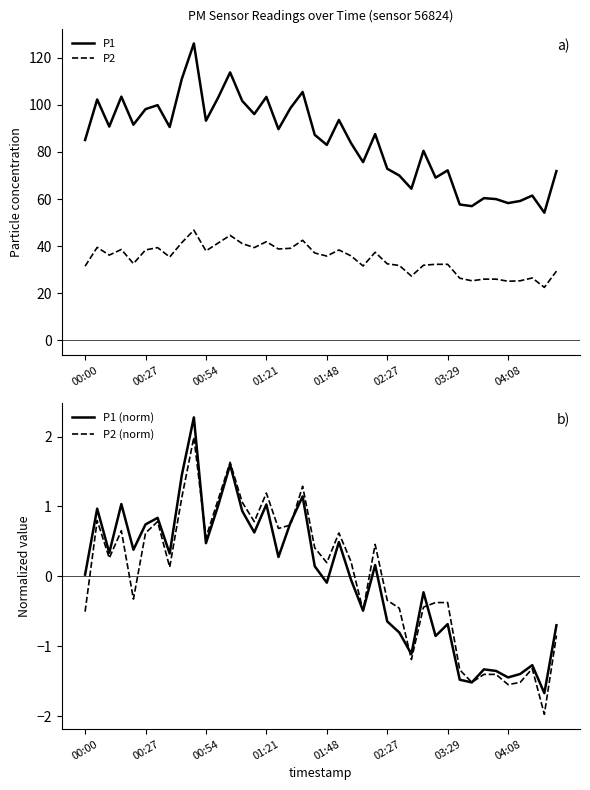

What are all the series names shown in the legend?

P1, P2, P1 (norm), P2 (norm)